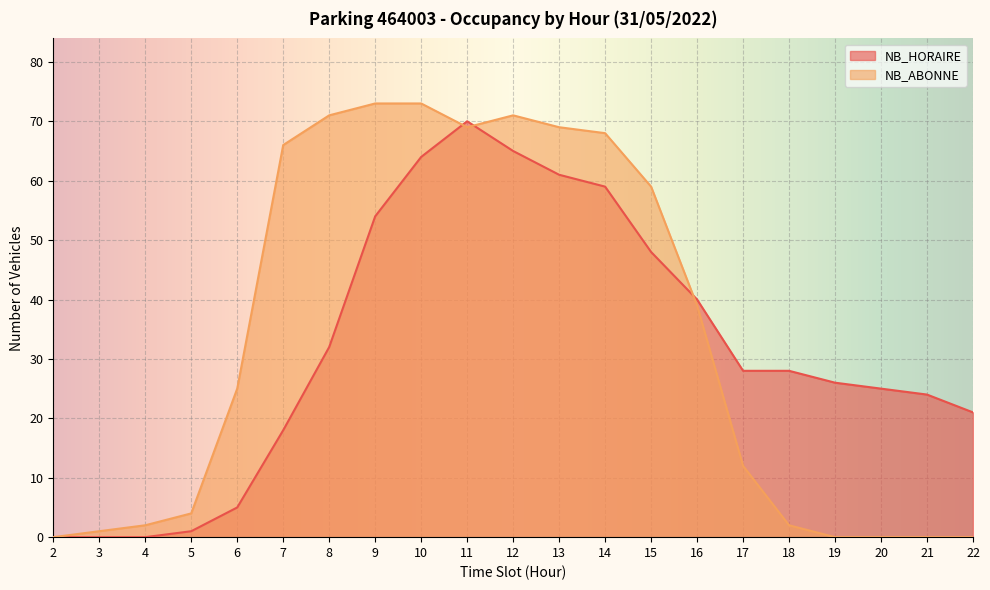

How many intersections are there between NB_HORAIRE and NB_ABONNE?

3